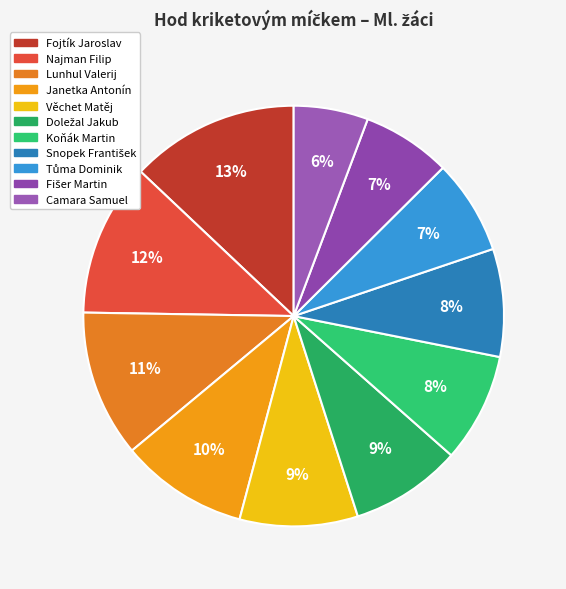

True or false: Tůma Dominik accounts for 7% of the total.

True